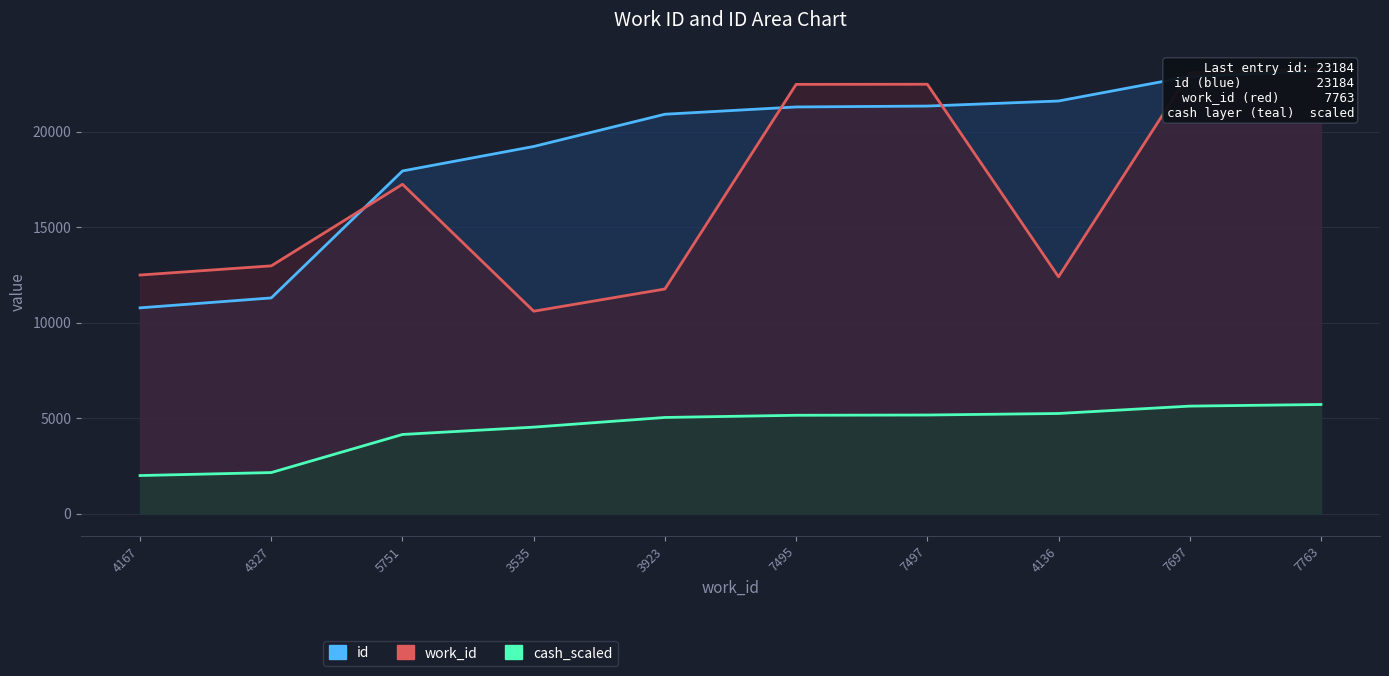

What is the greatest value displayed?

23289.0